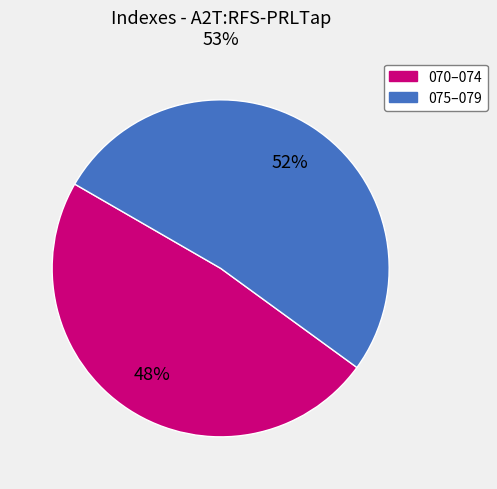

How many segments does this pie chart have?

2